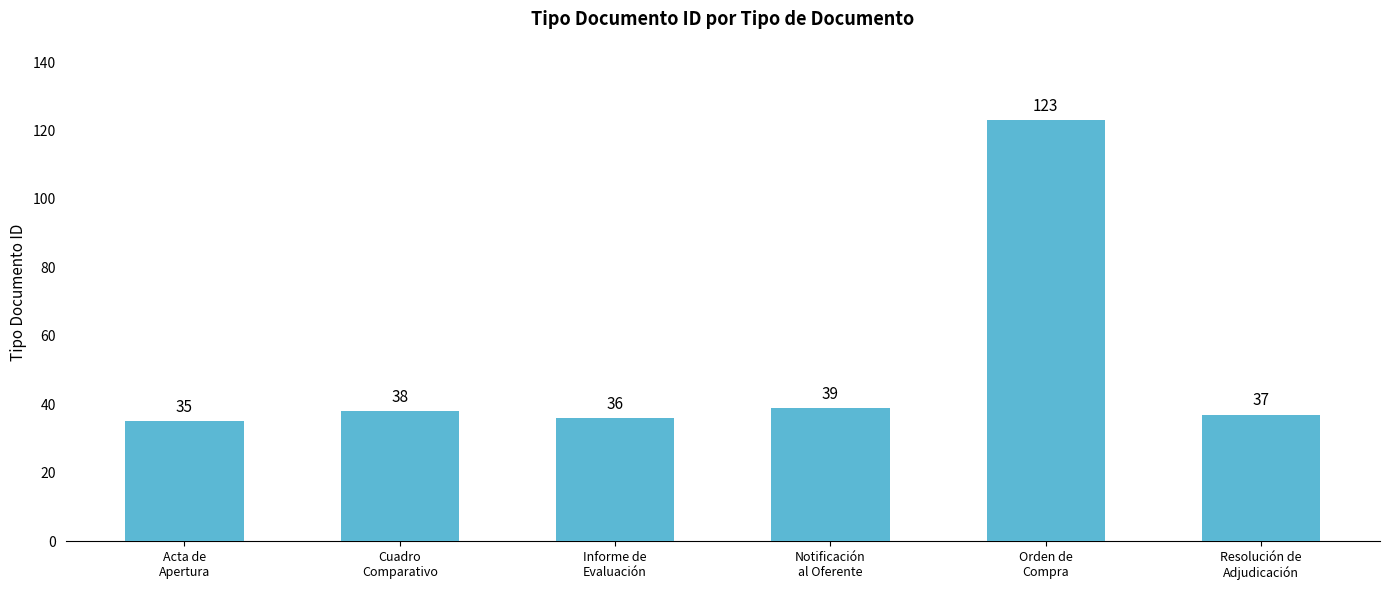

Approximately how many times larger is the value at Orden de
Compra compared to Resolución de
Adjudicación?

3.3